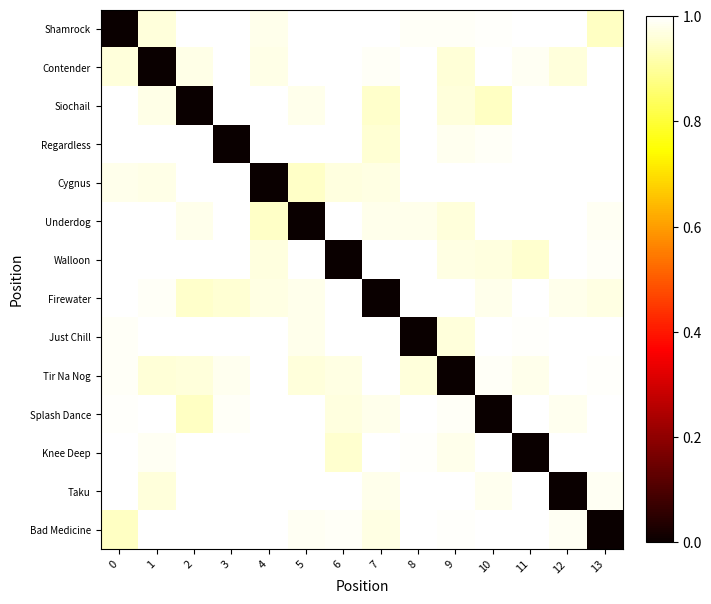

Reading right to left, transcribe all the data shown in this chart.

Shamrock: 13=0.9	12=1.0	11=1.0	10=1.0	9=1.0	8=1.0	7=1.0	6=1.0	5=1.0	4=1.0	3=1.0	2=1.0	1=1.0	0=0.0
Contender: 13=1.0	12=1.0	11=1.0	10=1.0	9=1.0	8=1.0	7=1.0	6=1.0	5=1.0	4=1.0	3=1.0	2=1.0	1=0.0	0=1.0
Siochail: 13=1.0	12=1.0	11=1.0	10=0.9	9=1.0	8=1.0	7=0.9	6=1.0	5=1.0	4=1.0	3=1.0	2=0.0	1=1.0	0=1.0
Regardless: 13=1.0	12=1.0	11=1.0	10=1.0	9=1.0	8=1.0	7=1.0	6=1.0	5=1.0	4=1.0	3=0.0	2=1.0	1=1.0	0=1.0
Cygnus: 13=1.0	12=1.0	11=1.0	10=1.0	9=1.0	8=1.0	7=1.0	6=1.0	5=0.9	4=0.0	3=1.0	2=1.0	1=1.0	0=1.0
Underdog: 13=1.0	12=1.0	11=1.0	10=1.0	9=1.0	8=1.0	7=1.0	6=1.0	5=0.0	4=0.9	3=1.0	2=1.0	1=1.0	0=1.0
Walloon: 13=1.0	12=1.0	11=1.0	10=1.0	9=1.0	8=1.0	7=1.0	6=0.0	5=1.0	4=1.0	3=1.0	2=1.0	1=1.0	0=1.0
Firewater: 13=1.0	12=1.0	11=1.0	10=1.0	9=1.0	8=1.0	7=0.0	6=1.0	5=1.0	4=1.0	3=1.0	2=0.9	1=1.0	0=1.0
Just Chill: 13=1.0	12=1.0	11=1.0	10=1.0	9=1.0	8=0.0	7=1.0	6=1.0	5=1.0	4=1.0	3=1.0	2=1.0	1=1.0	0=1.0
Tir Na Nog: 13=1.0	12=1.0	11=1.0	10=1.0	9=0.0	8=1.0	7=1.0	6=1.0	5=1.0	4=1.0	3=1.0	2=1.0	1=1.0	0=1.0
Splash Dance: 13=1.0	12=1.0	11=1.0	10=0.0	9=1.0	8=1.0	7=1.0	6=1.0	5=1.0	4=1.0	3=1.0	2=0.9	1=1.0	0=1.0
Knee Deep: 13=1.0	12=1.0	11=0.0	10=1.0	9=1.0	8=1.0	7=1.0	6=1.0	5=1.0	4=1.0	3=1.0	2=1.0	1=1.0	0=1.0
Taku: 13=1.0	12=0.0	11=1.0	10=1.0	9=1.0	8=1.0	7=1.0	6=1.0	5=1.0	4=1.0	3=1.0	2=1.0	1=1.0	0=1.0
Bad Medicine: 13=0.0	12=1.0	11=1.0	10=1.0	9=1.0	8=1.0	7=1.0	6=1.0	5=1.0	4=1.0	3=1.0	2=1.0	1=1.0	0=0.9